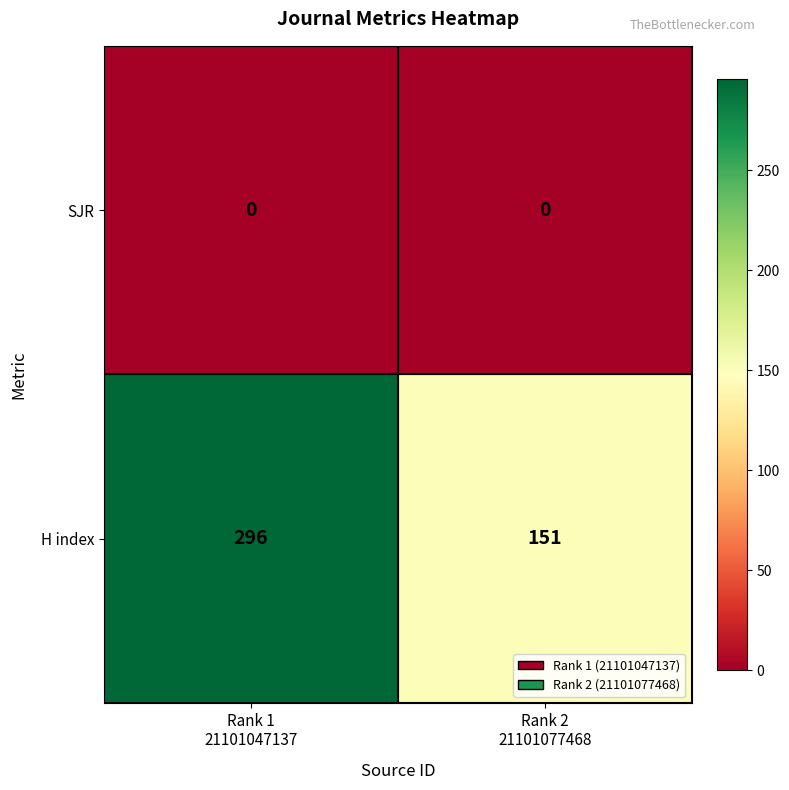

What is the sum of all H index values?

447